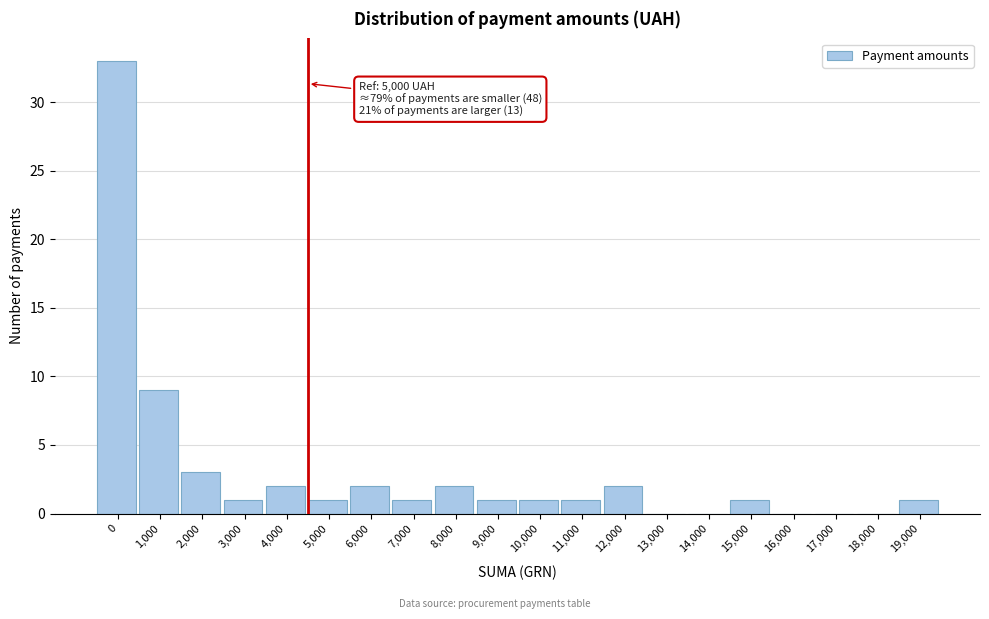

Reading left to right, extract all data points from this chart.

0=33	1,000=9	2,000=3	3,000=1	4,000=2	5,000=1	6,000=2	7,000=1	8,000=2	9,000=1	10,000=1	11,000=1	12,000=2	13,000=0	14,000=0	15,000=1	16,000=0	17,000=0	18,000=0	19,000=1